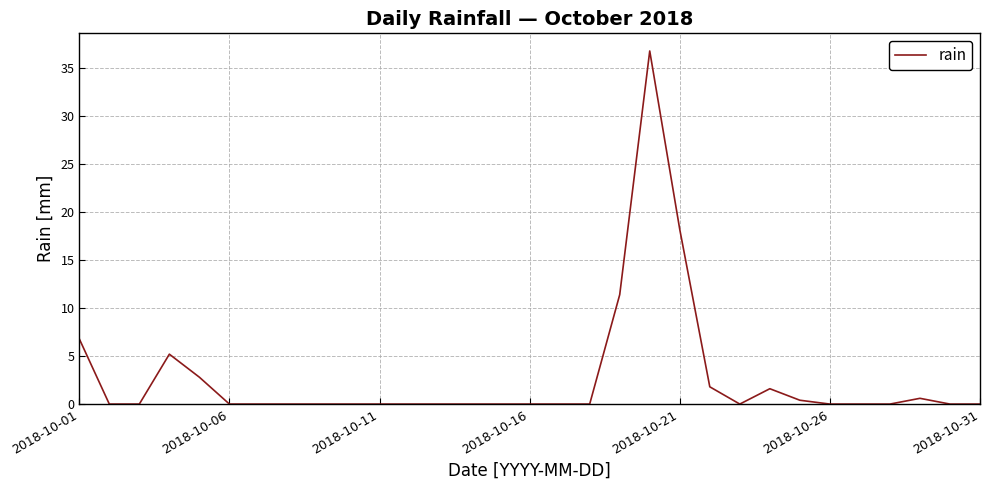

What is the sum of all values?

85.6